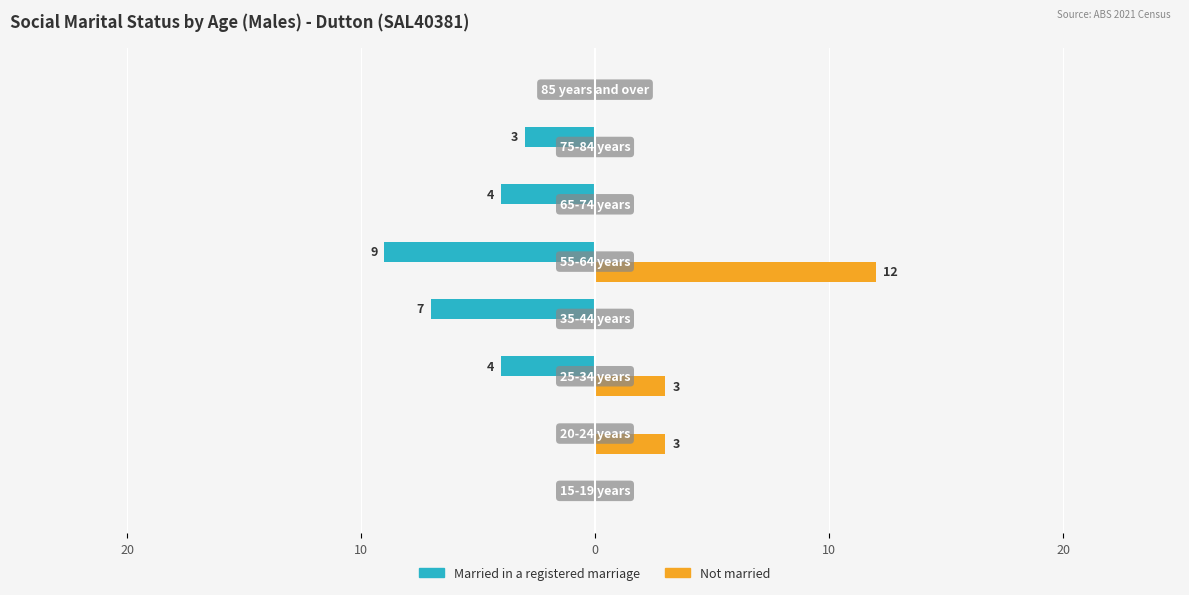

Reading left to right, transcribe all the data shown in this chart.

Married in a registered marriage: 0	0	-4	-7	-9	-4	-3	0
Not married: 0	3	3	0	12	0	0	0